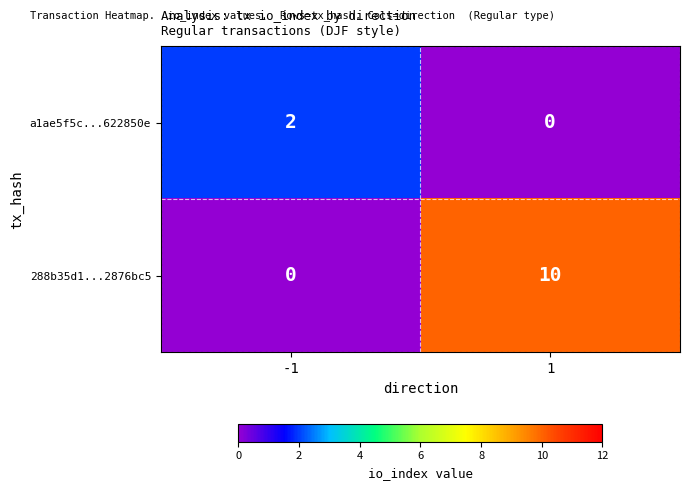

What is the sum of all 288b35d1...2876bc5 values?

10